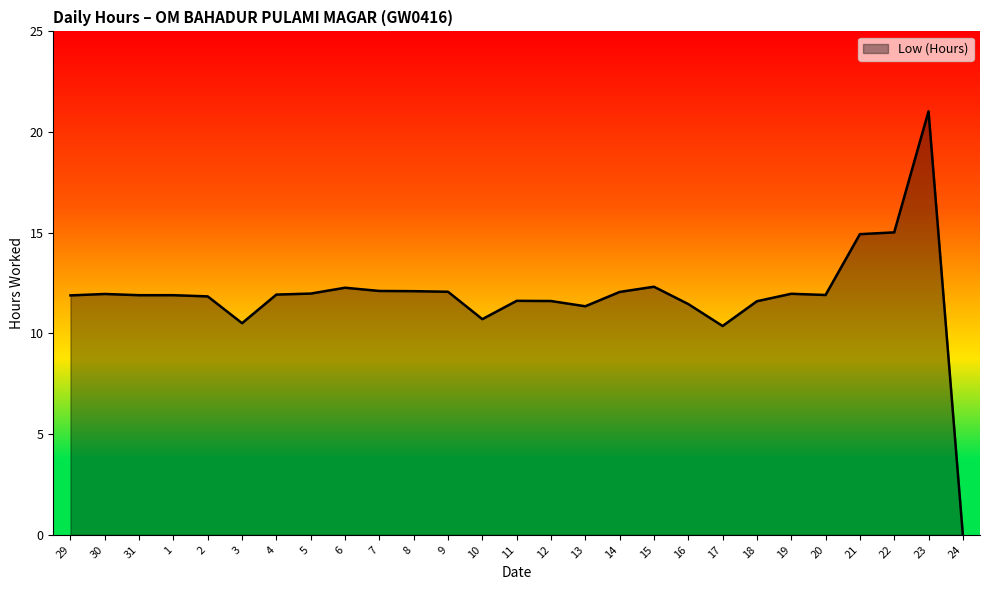

Where does the data first go above 11?

29